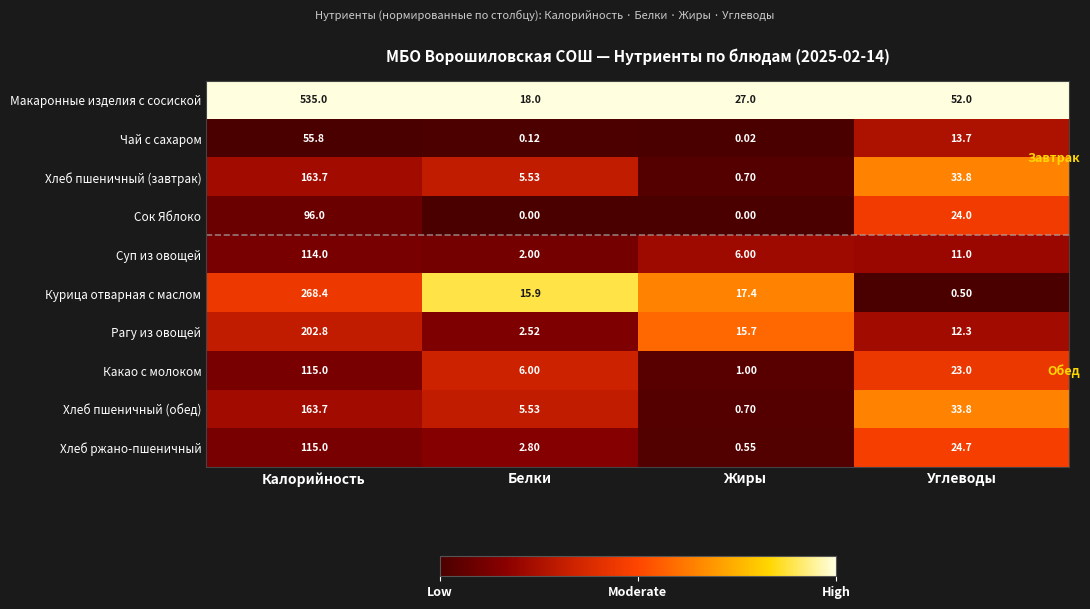

Which series has the widest spread of values?

Макаронные изделия с сосиской